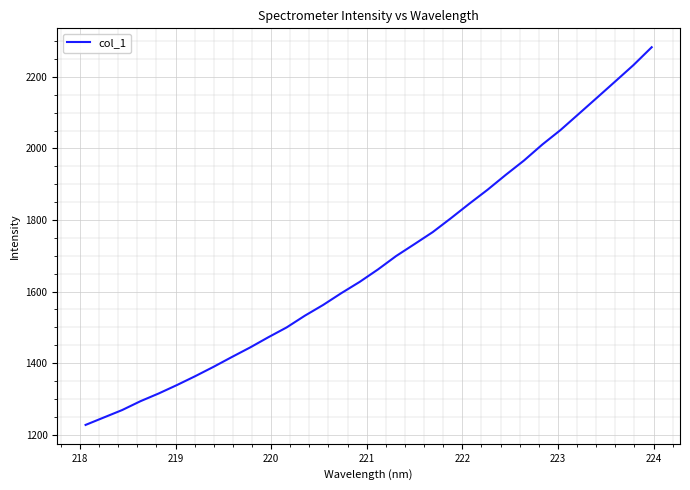

What is the smallest value displayed?

1227.1